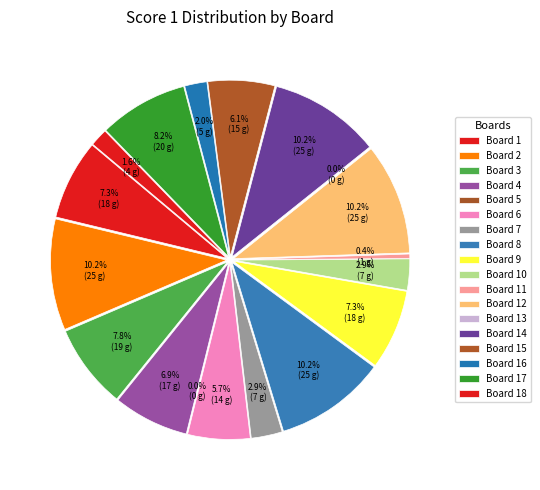

What percentage is NOT represented by Board 15?

93.9%